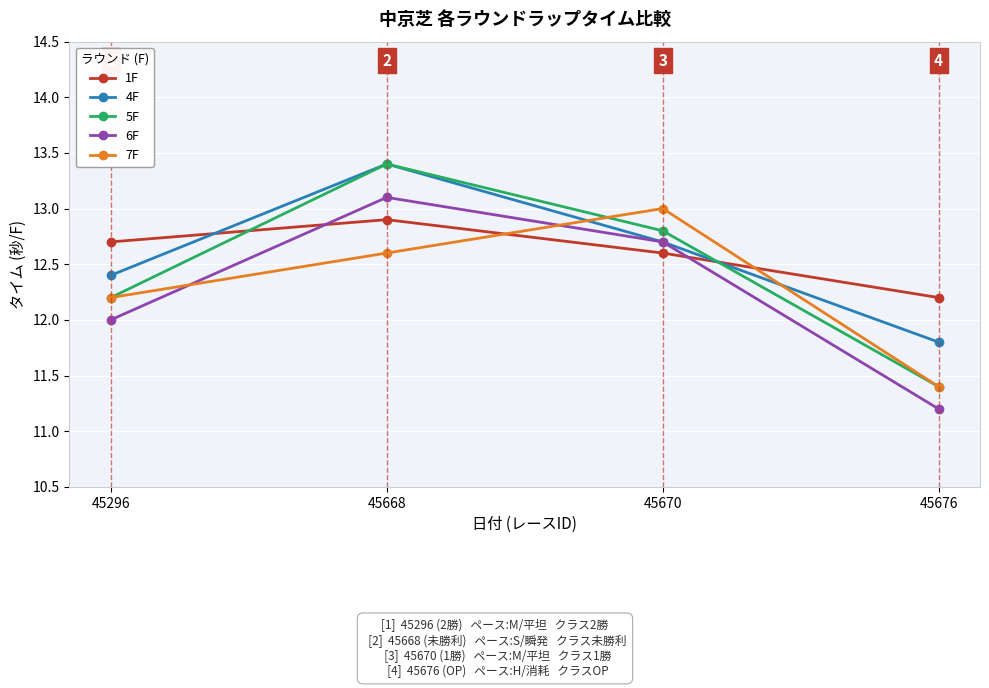

How many interior local peaks does the 4F series have?

1